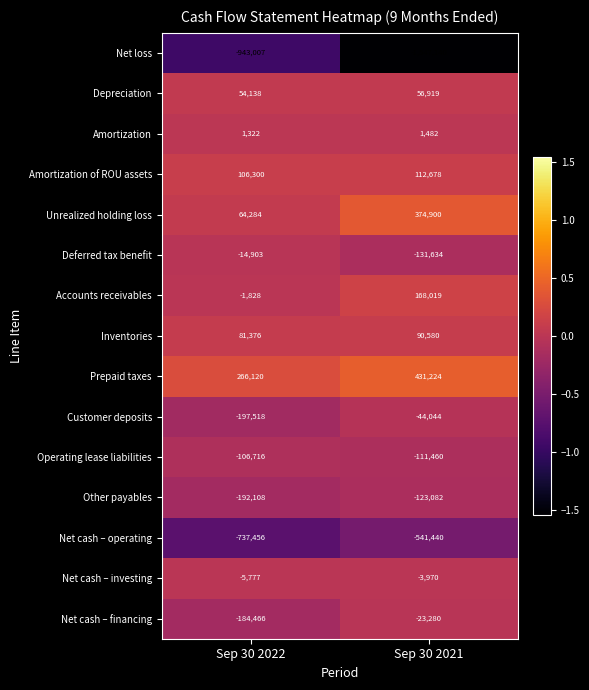

The Deferred tax benefit series shows -204675 at Sep 30 2021. True or false?

False